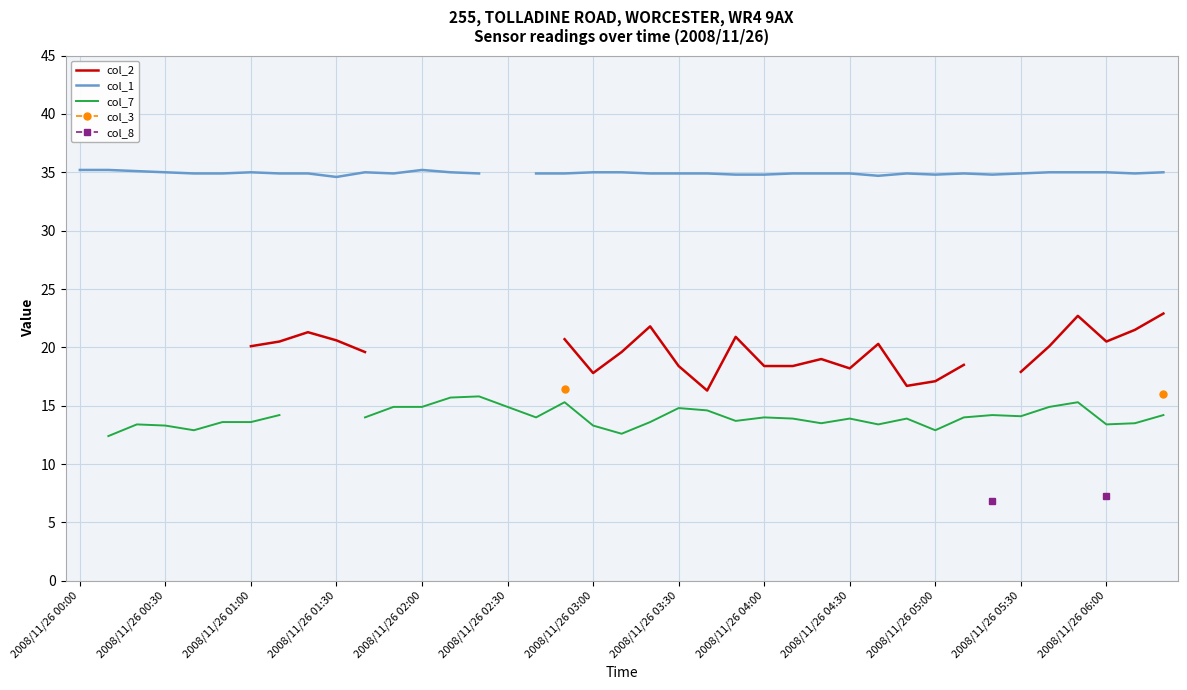

Does the chart display data point markers on the line(s)?

No